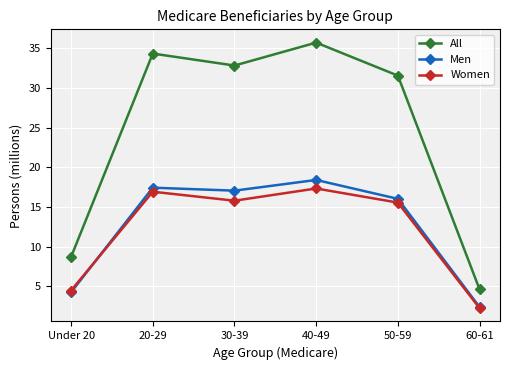

Which series has the largest range (max minus min)?

All